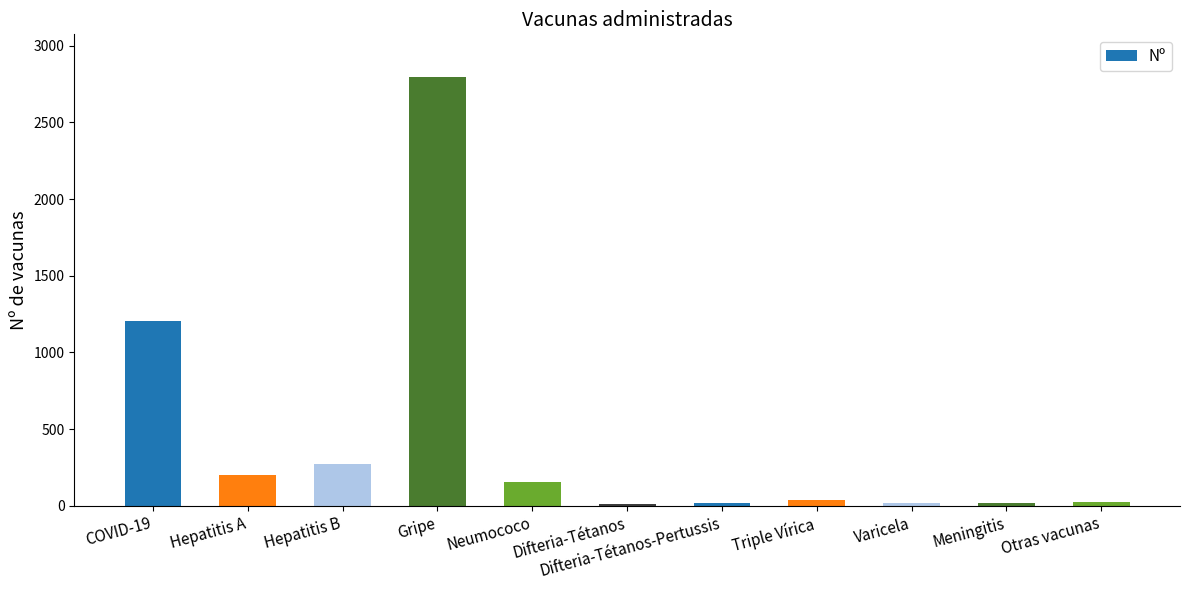

Are the bars horizontal?

No